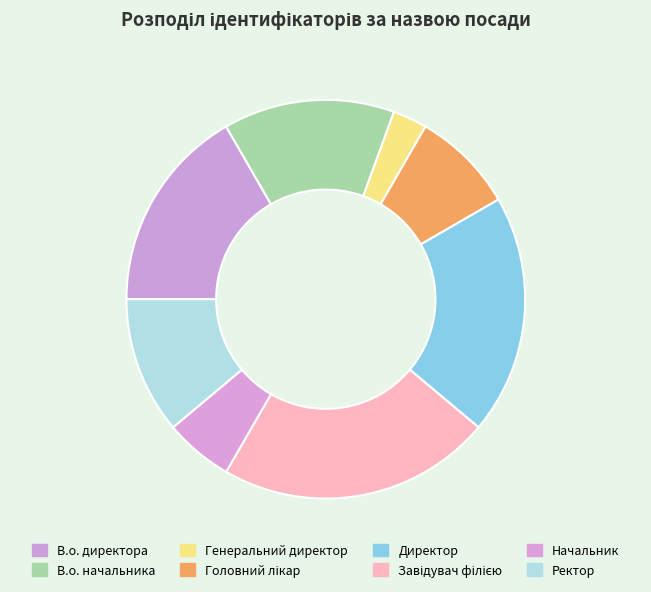

What is the largest slice in the pie chart?

Завідувач філією